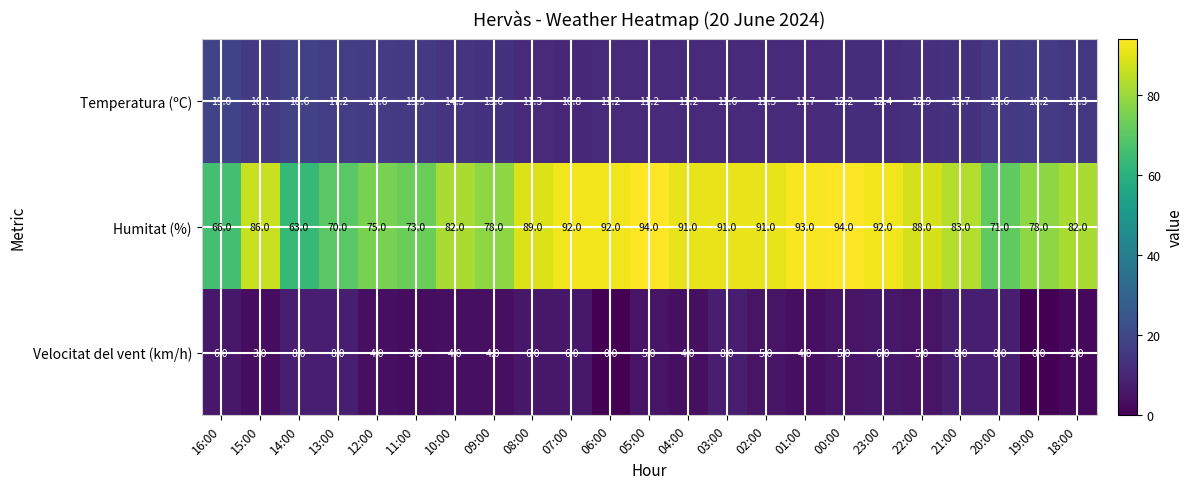

At 09:00, list the series in order from smallest to largest.

Velocitat del vent (km/h), Temperatura (ºC), Humitat (%)